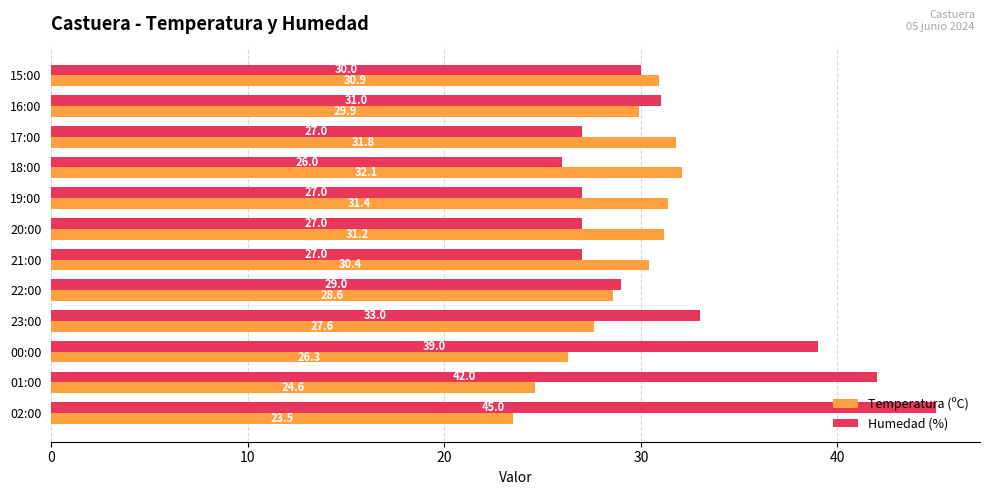

Between 02:00 and 18:00, which series saw the biggest shift?

Humedad (%)